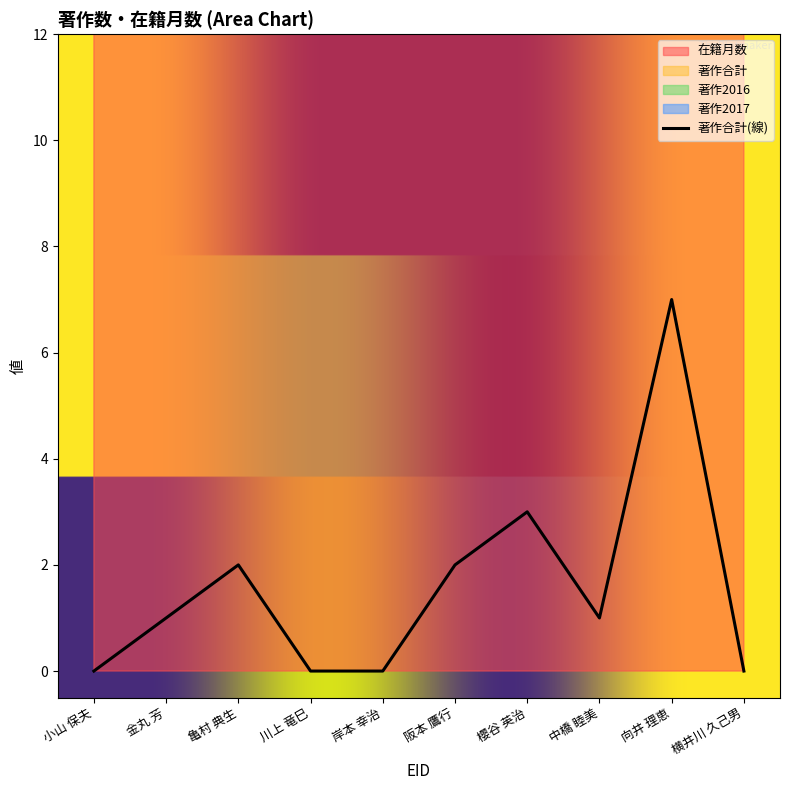

Rank the series by their average value, from highest to lowest.

在籍月数, 著作合計